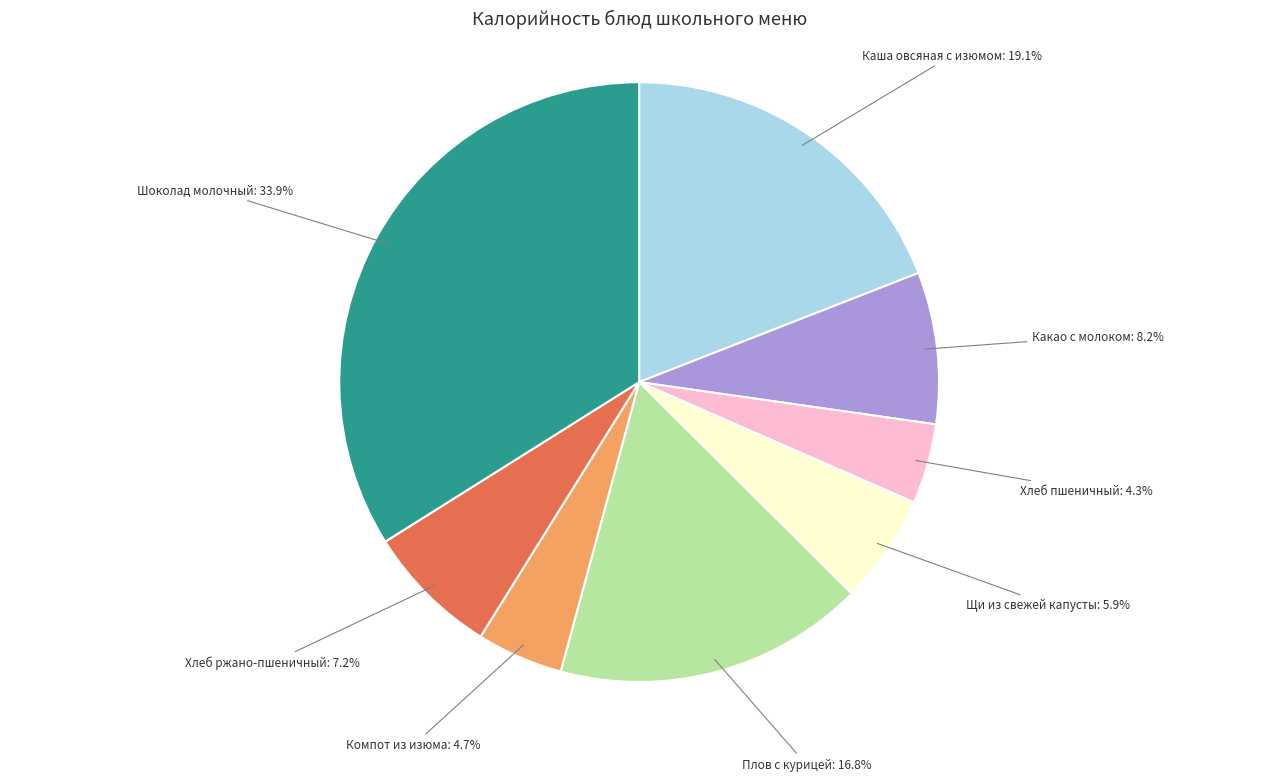

How much of the chart is everything except Шоколад молочный?

66.1%